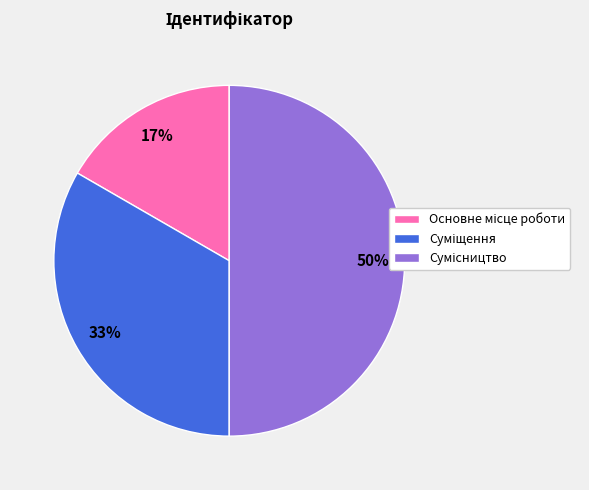

To the nearest percent, what is the difference between the largest and smallest slice percentages?

33%